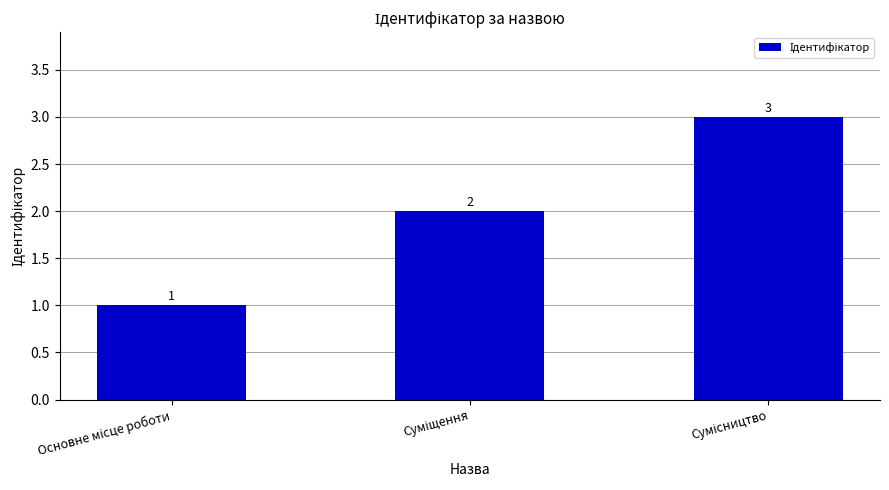

What is the maximum value shown in the chart?

3